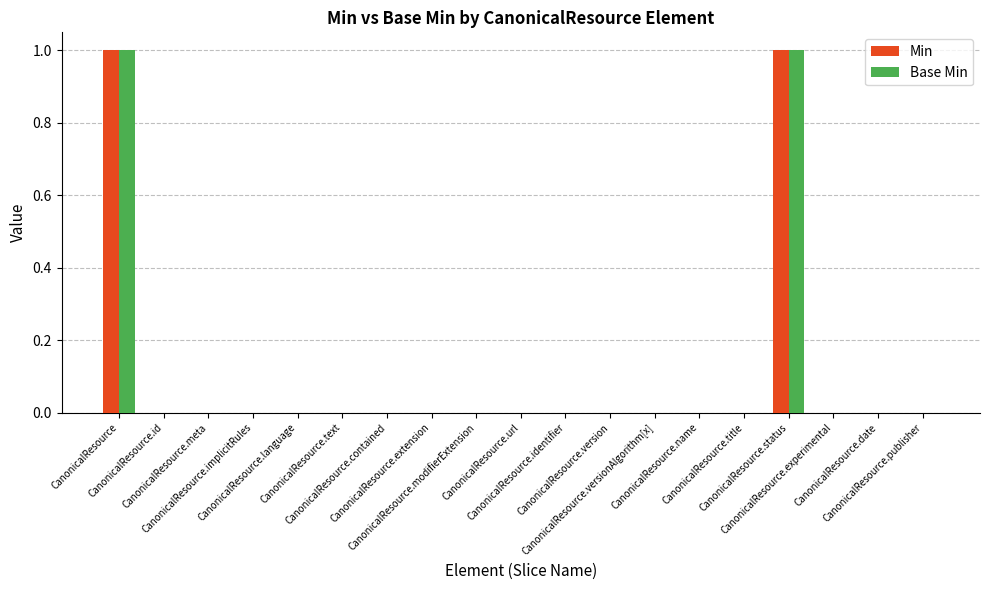

Which series has the largest total across all categories?

Min